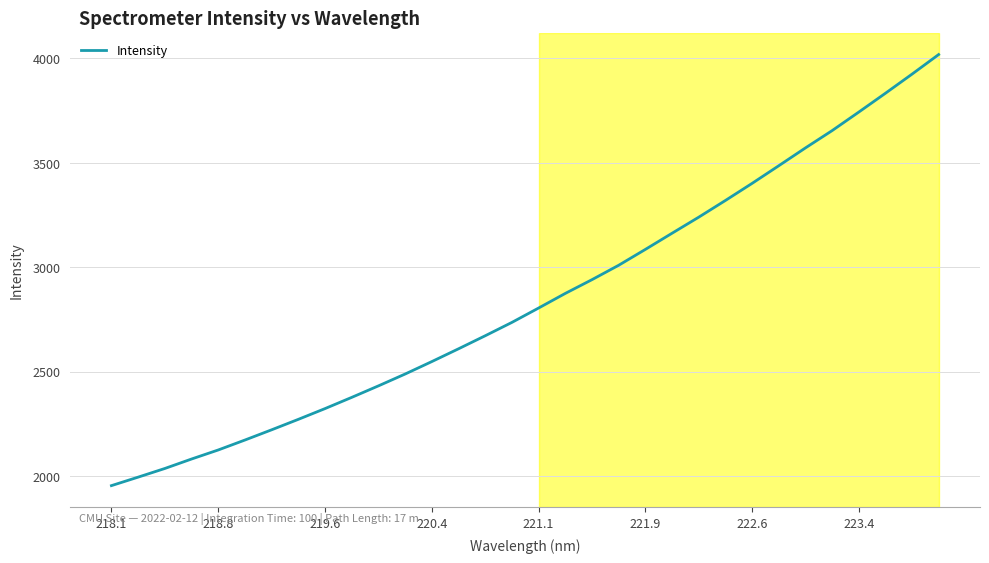

Reading left to right, extract all data points from this chart.

1954.2	1994.9	2036.4	2081.7	2125.1	2172.7	2221.7	2271.8	2323.3	2377.1	2432.2	2488.9	2548.5	2609.7	2672.1	2736.1	2804.9	2874.9	2940.7	3009.6	3085.5	3163.0	3239.8	3319.8	3401.6	3486.0	3571.4	3654.2	3742.9	3833.0	3924.8	4018.7